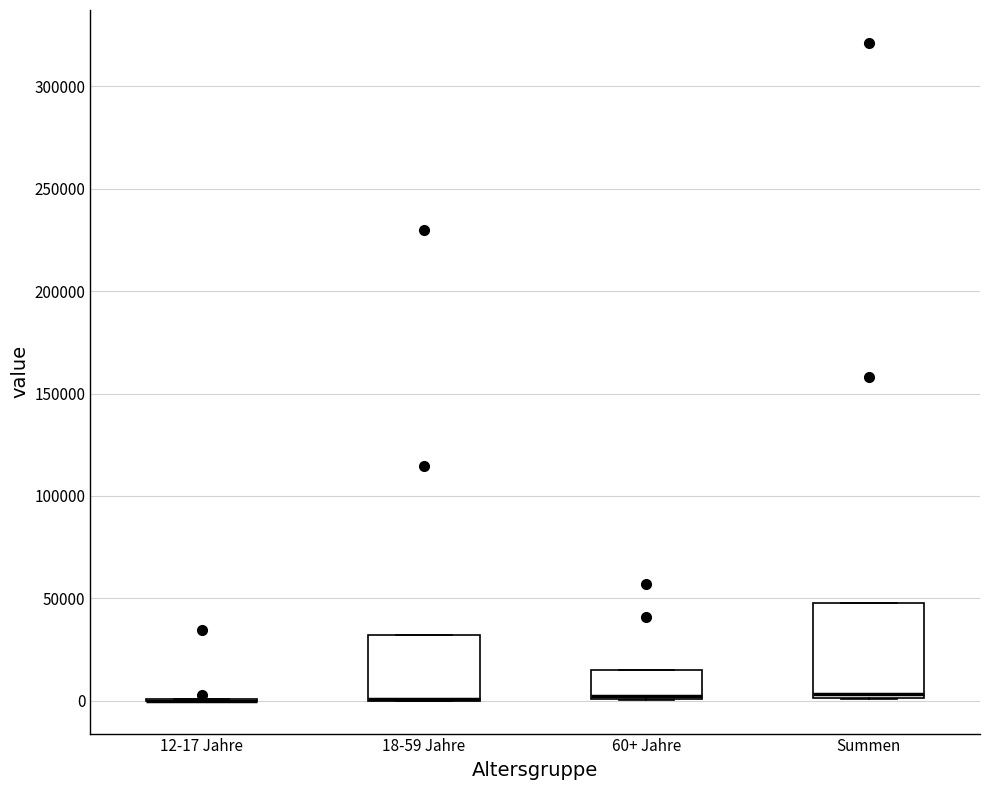

Reading left to right, read every box against the y-axis: the position of its median line, the range the box covers, and the ends of its whiskers. The values are not printed on the chart, so give them approximately, as read against the axis.

12-17 Jahre: box collapsed to a line at 0, whiskers 0 to 0
18-59 Jahre: median 0 (drawn on the box's lower edge), box 0 to 30000, whiskers 0 to 30000
60+ Jahre: median 0, box 0 to 15000, whiskers 0 to 15000
Summen: median 5000, box 0 to 50000, whiskers 0 to 50000